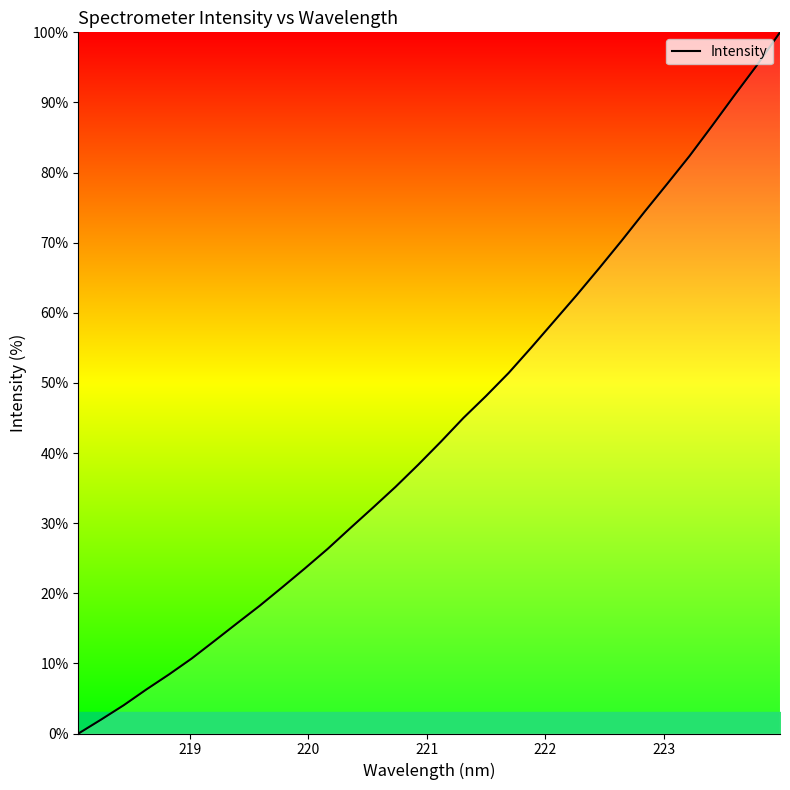

How many positive values are there?

31